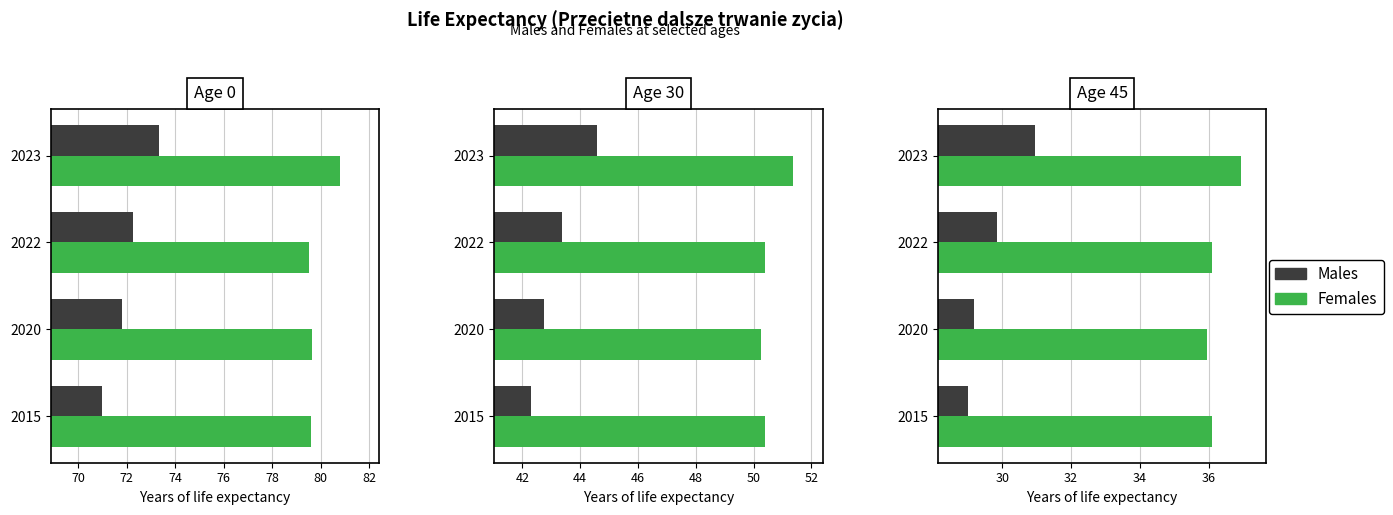

What is the smallest value displayed?

29.0